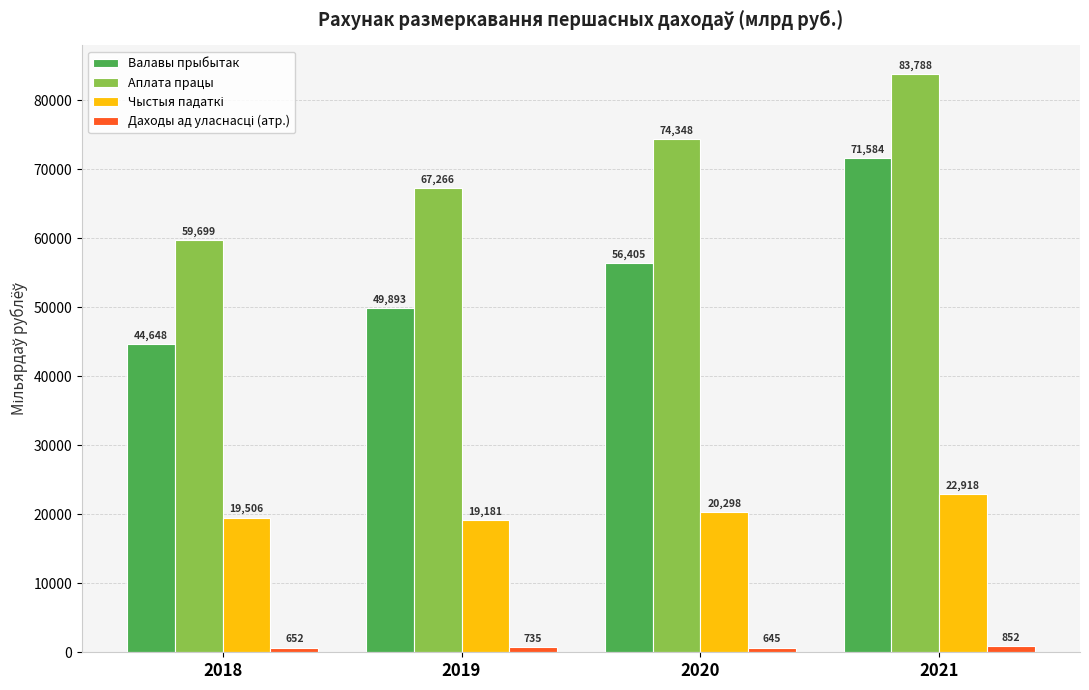

Where is Валавы прыбытак nearest to the value 58115?

2020